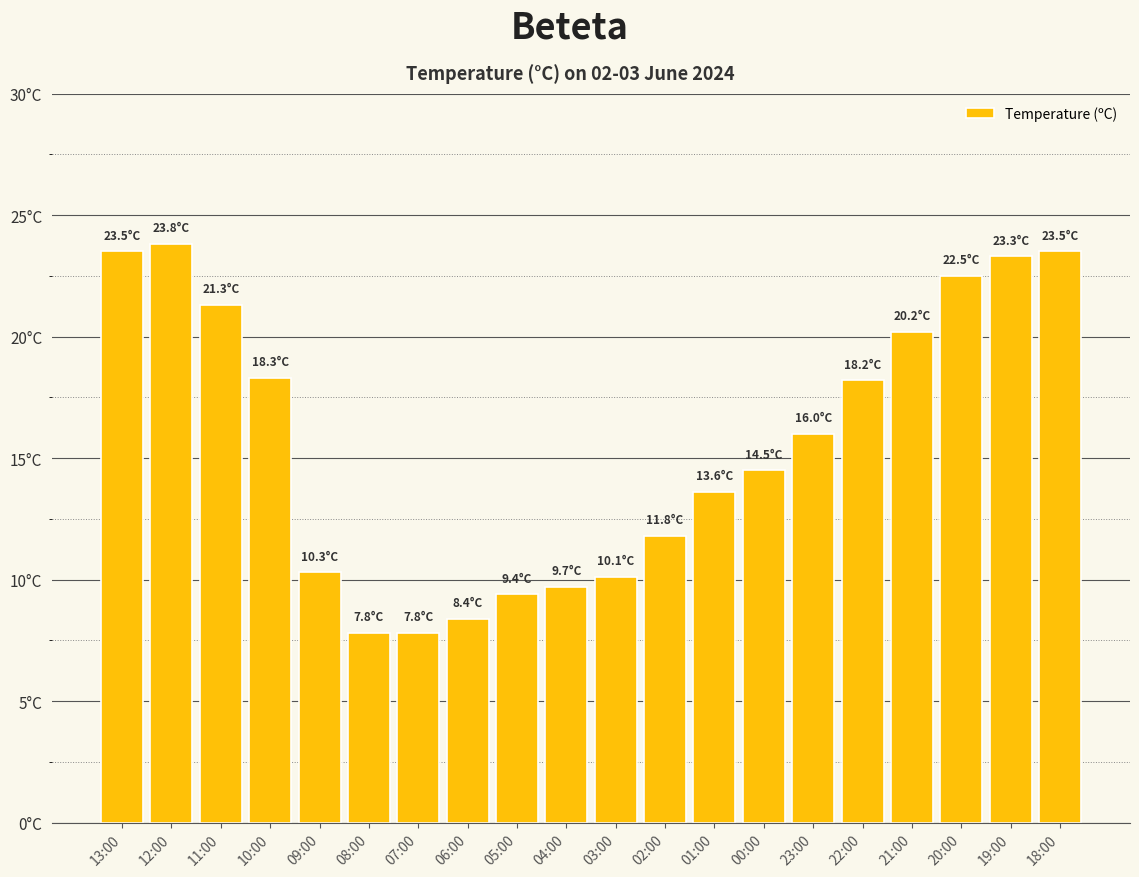

What position from the right is 05:00?

12